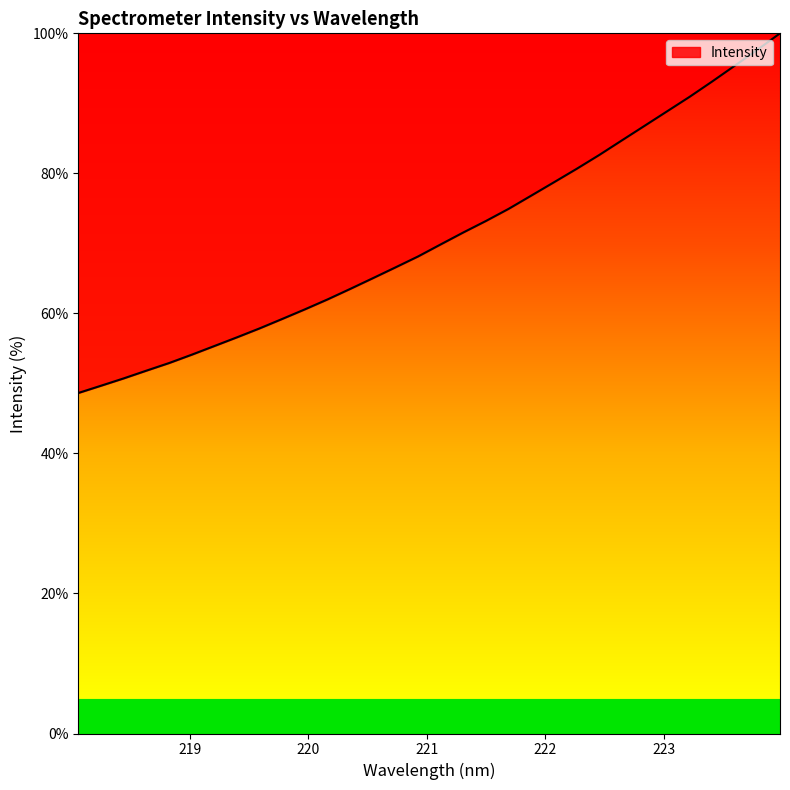

Does the chart have visible grid lines?

No